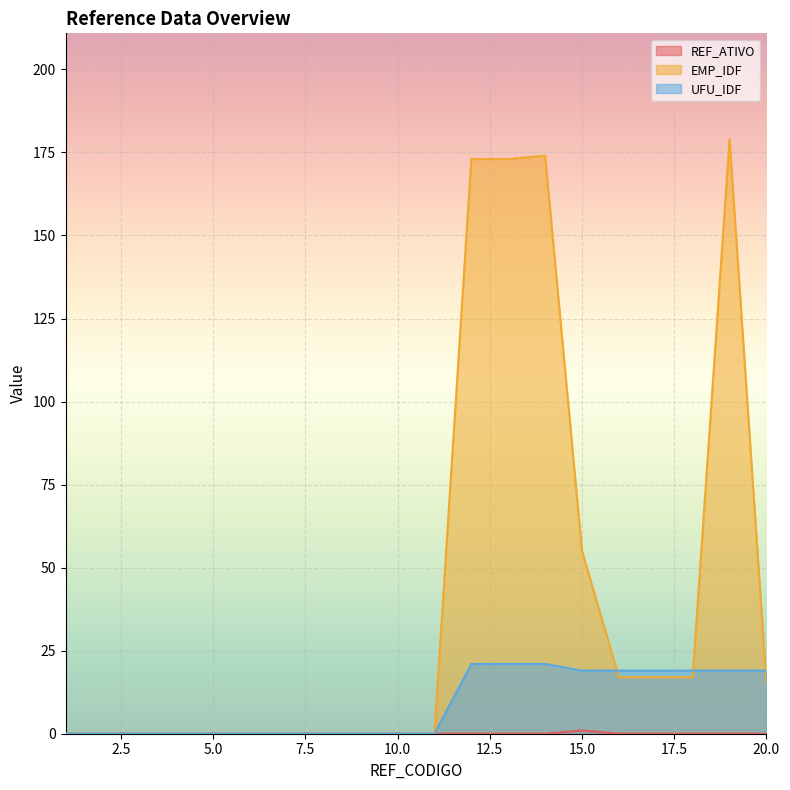

Between 15 and 5, which is larger?

15